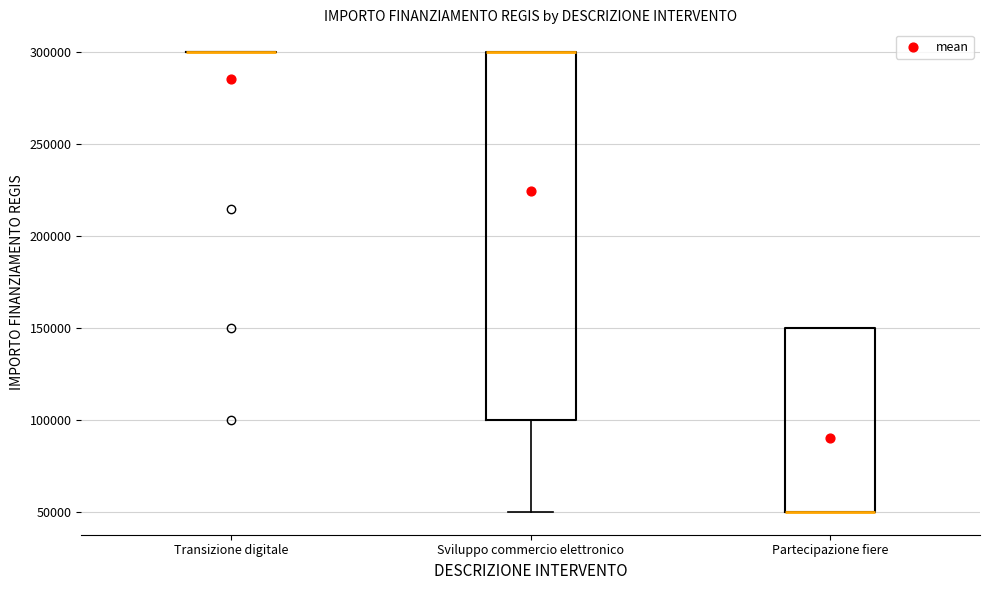

Which box is the tallest, from its lower edge to its upper edge?

Sviluppo commercio elettronico